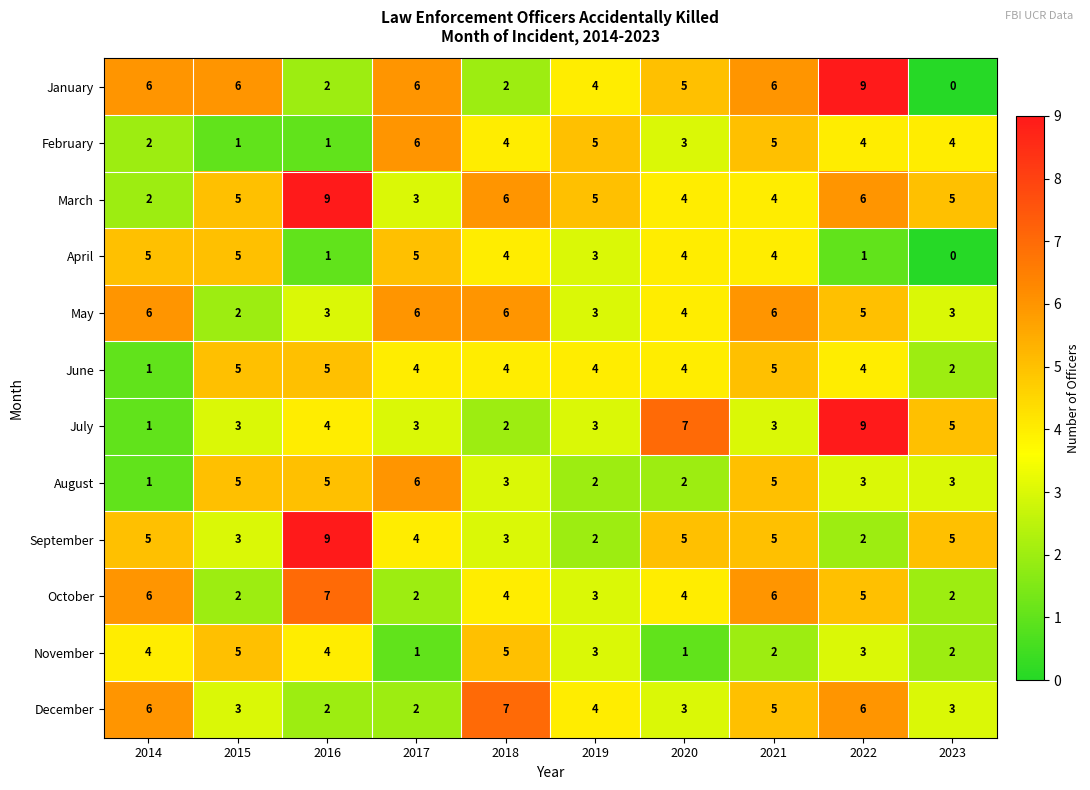

True or false: December has a value of 7 at 2021.

False